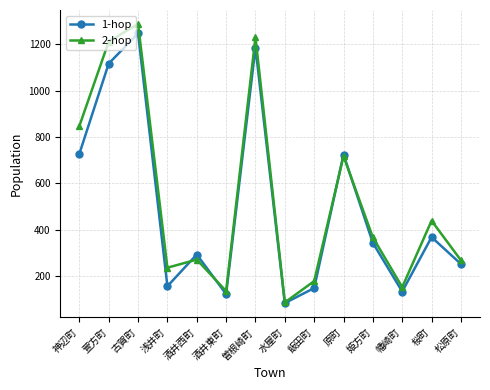

What is the sum of all 1-hop values?

6890